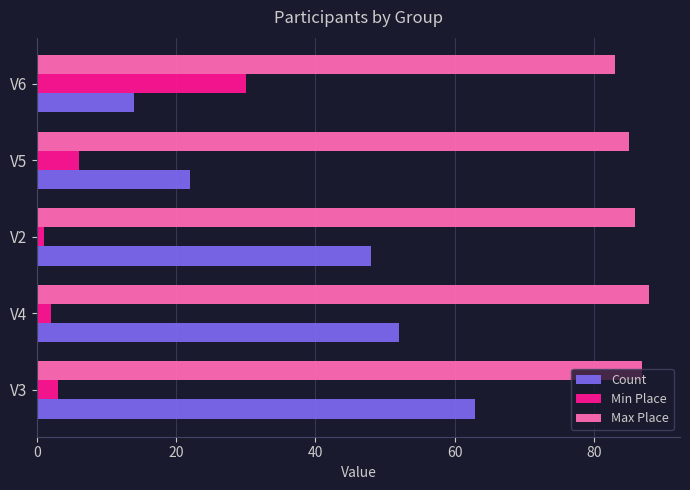

Which series changed the most between V3 and V5?

Count